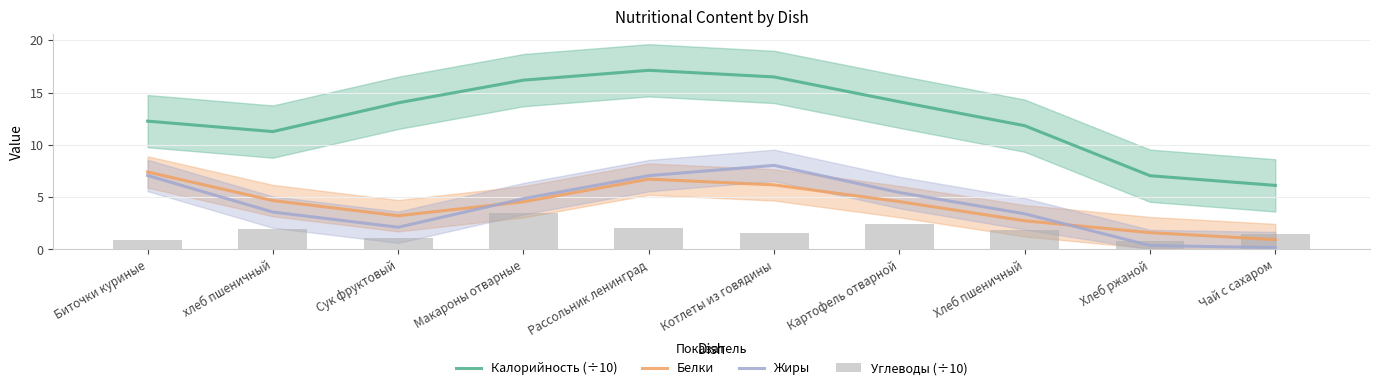

At which label is Белки closest to 4?

Макароны отварные